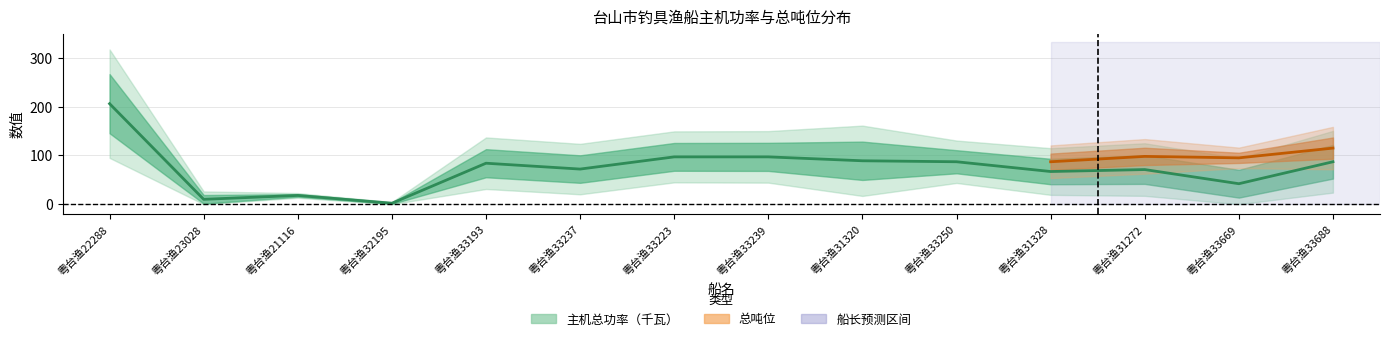

The value at 粤台渔33193 is 84. True or false?

True